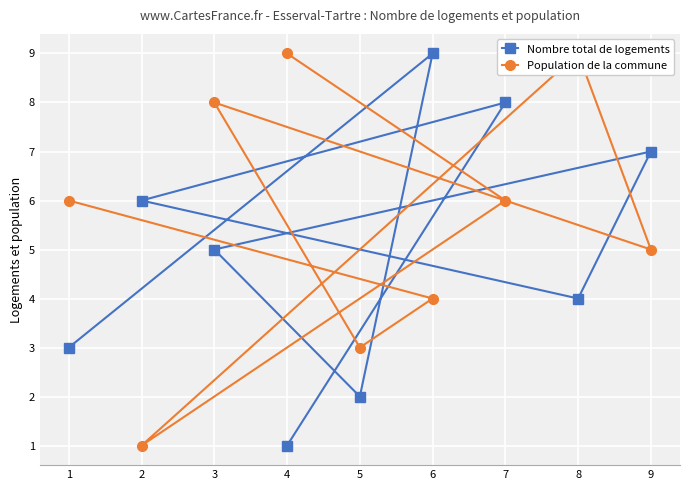

What is the spread (max minus min) of values at 7?

2